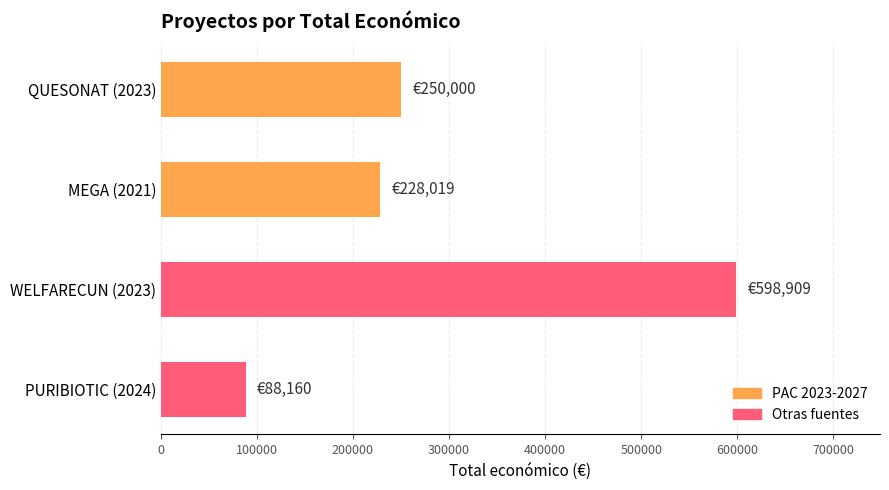

What is the change in value from MEGA (2021) to PURIBIOTIC (2024)?

-139859